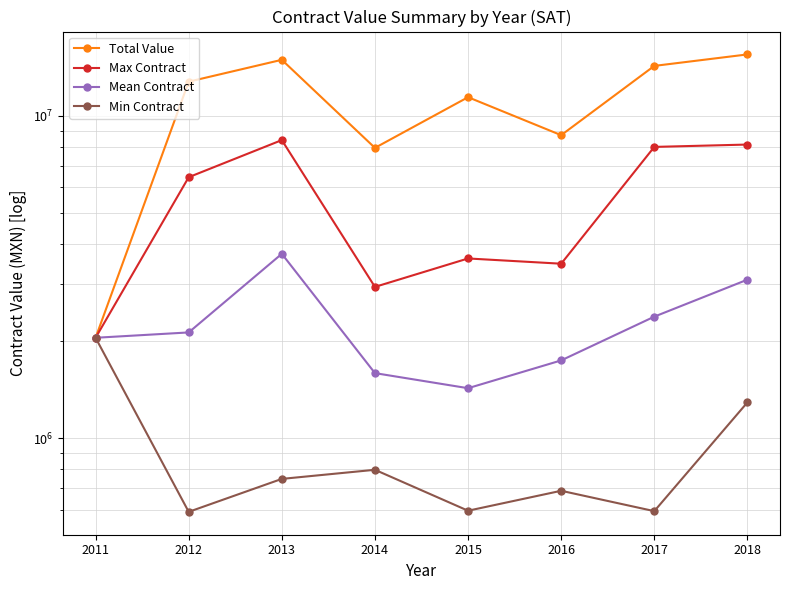

Which has a higher value, 2016 or 2013?

2013